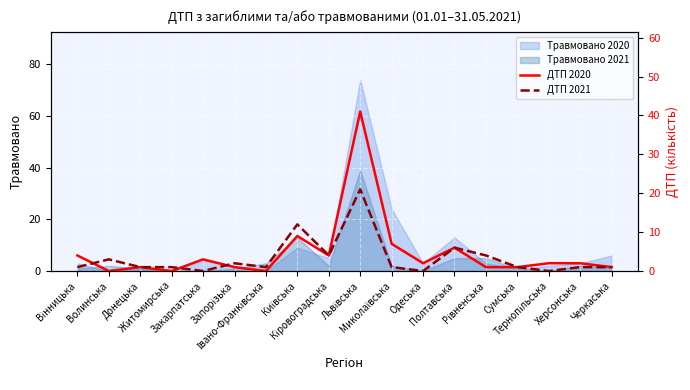

What is the label of the 18th point from the right?

Вінницька